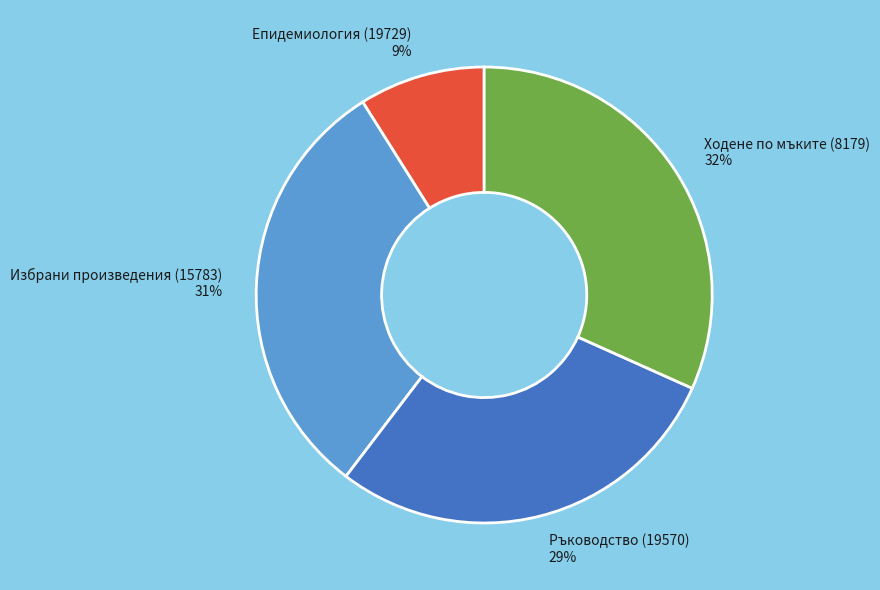

Is Избрани произведения (15783) the majority of the pie?

No